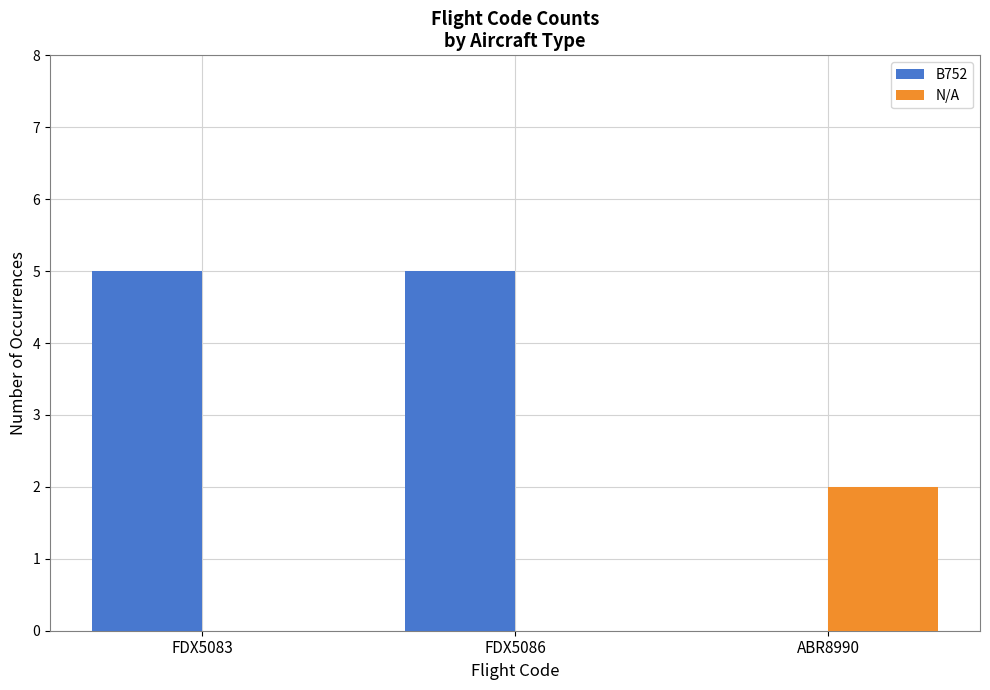

Read the B752 value at FDX5083.

5